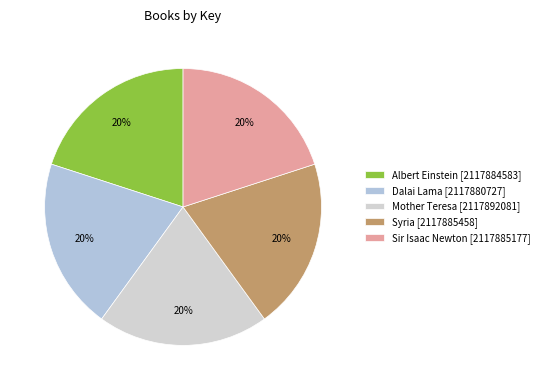

To the nearest percent, what portion does Sir Isaac Newton represent?

20%